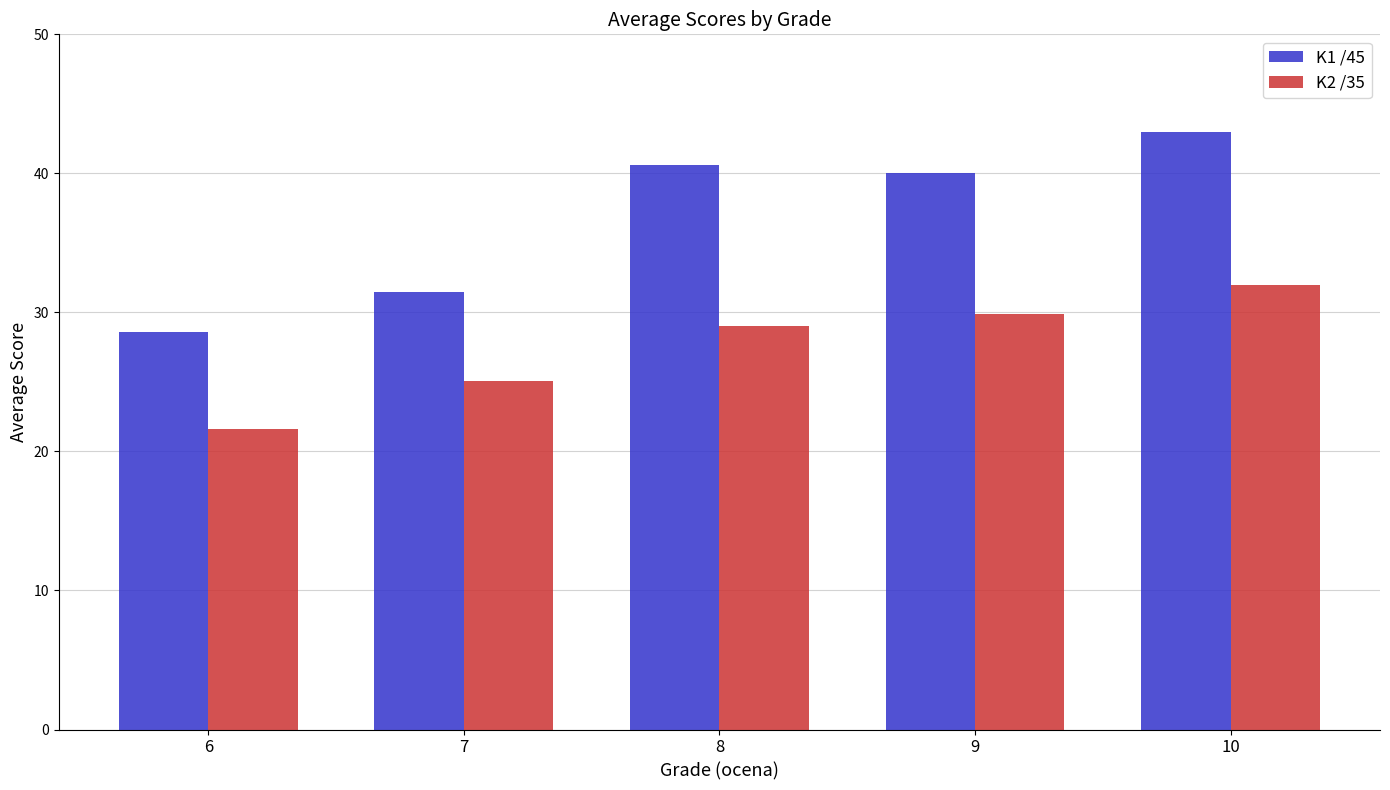

What is the average value of the K2 /35 series?

27.5